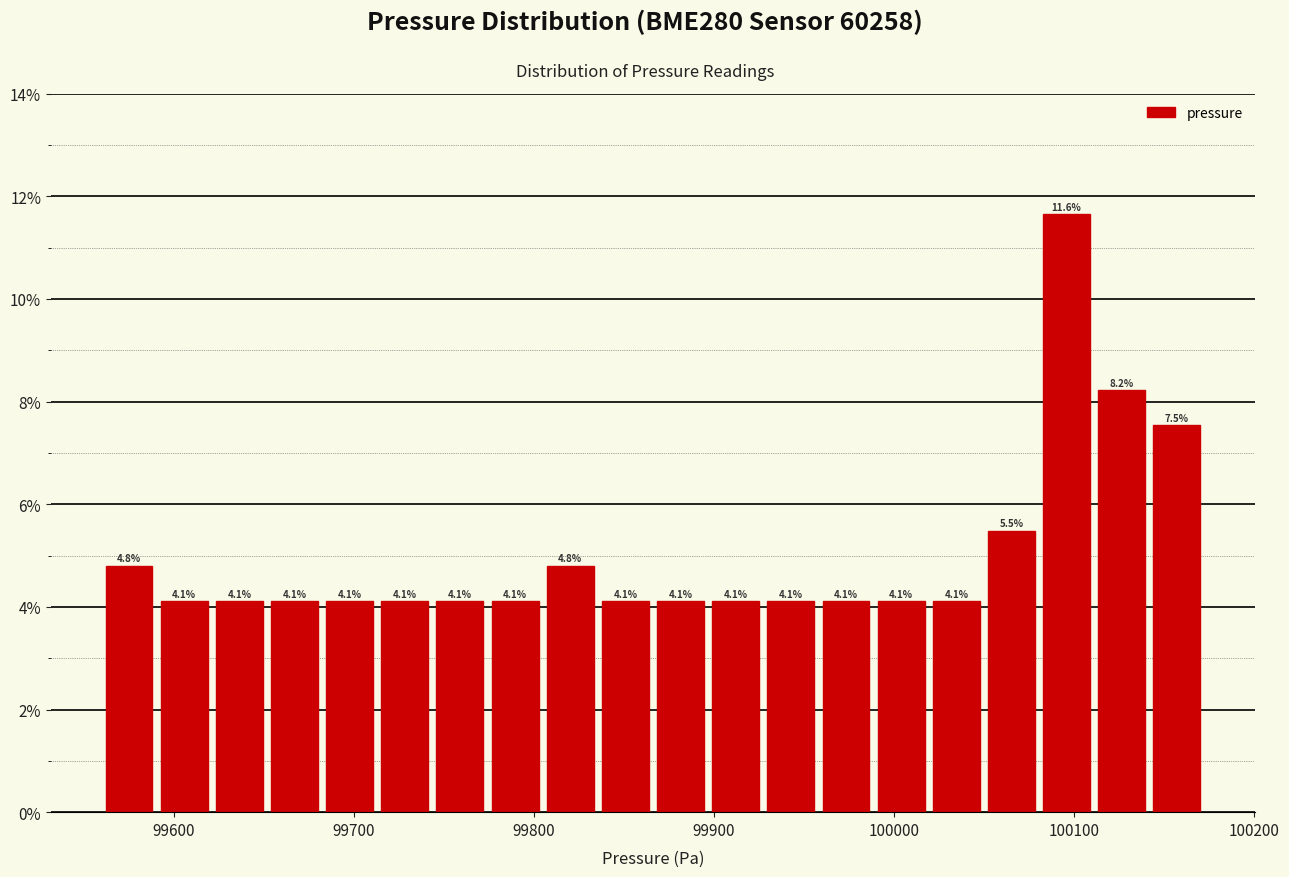

Around what value on the x-axis is the tallest bar? Give the approximate position of its centre, as read against the axis.

100100